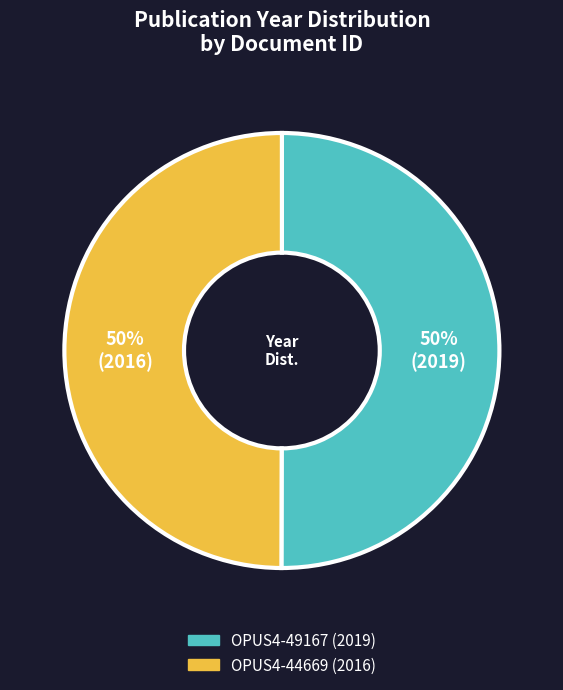

True or false: OPUS4-44669 accounts for 60% of the total.

False